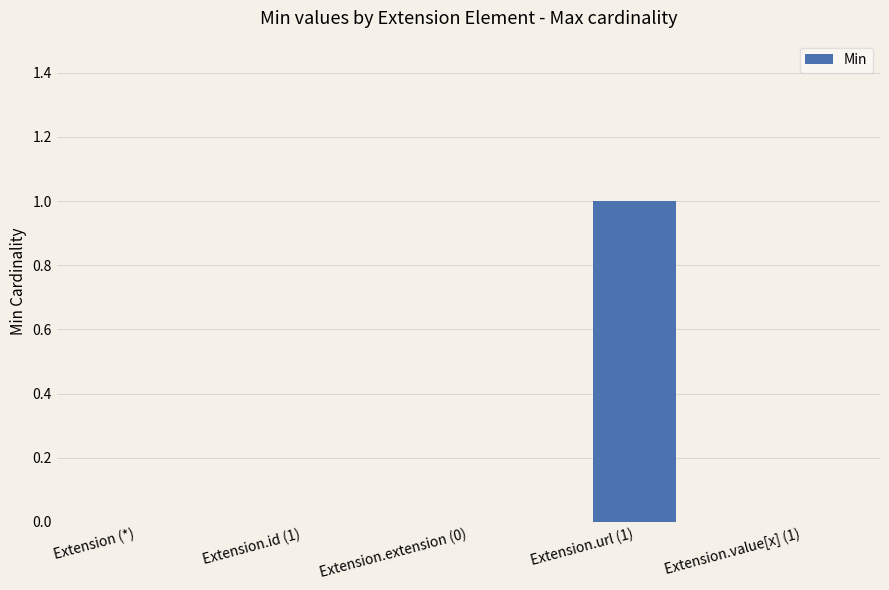

What is the change in value from Extension.id (1) to Extension.url (1)?

+1